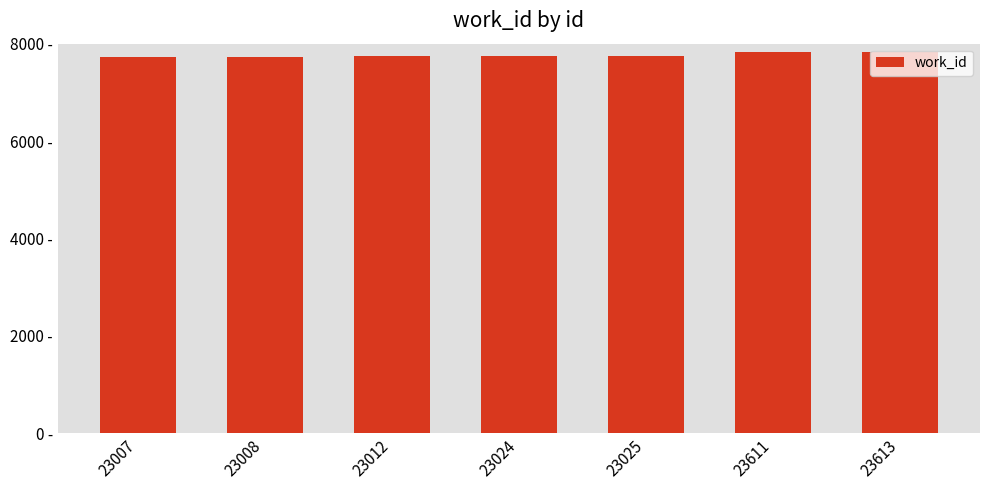

What is the difference between the values at 23024 and 23613?

97